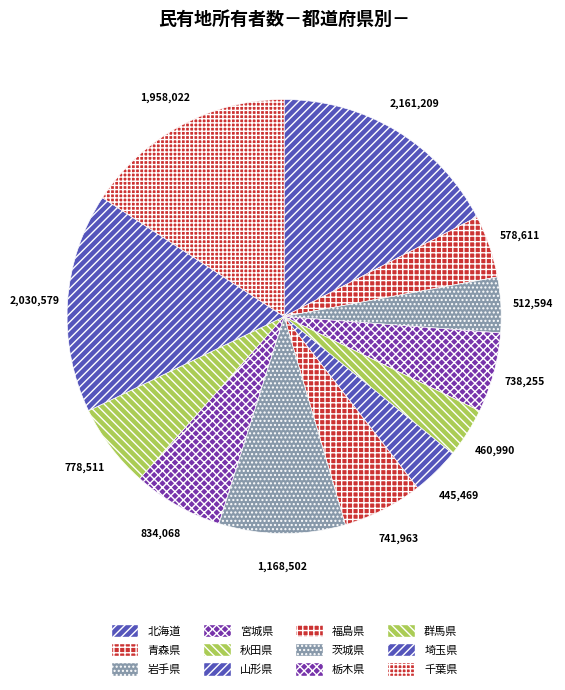

What is the change in value from 岩手県 to 茨城県?

+655908